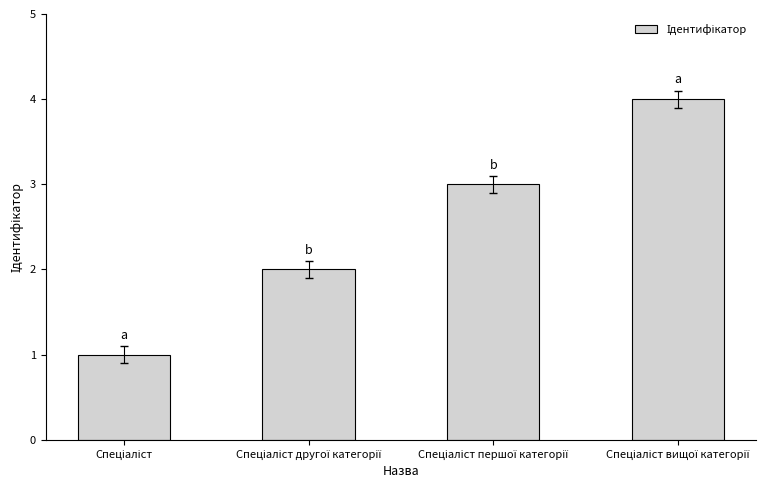

What is the maximum value shown in the chart?

4